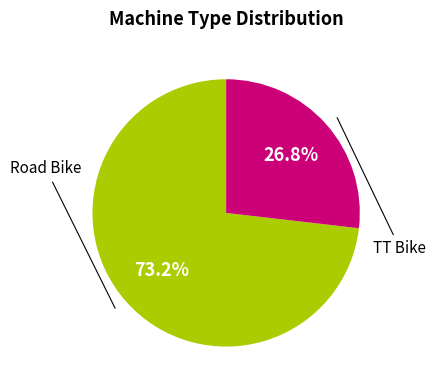

How many segments does this pie chart have?

2